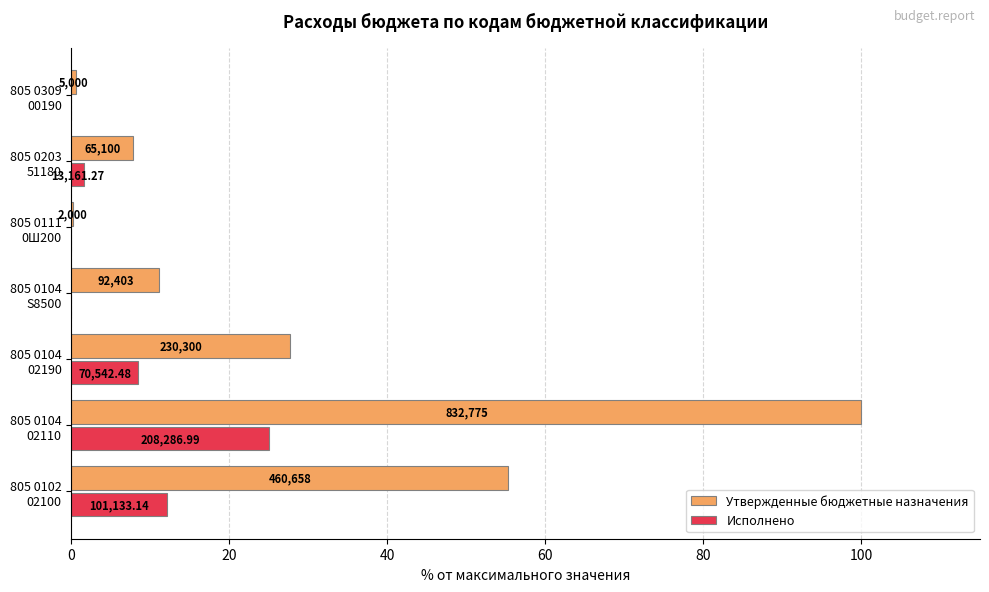

What are all the series names shown in the legend?

Утвержденные бюджетные назначения, Исполнено